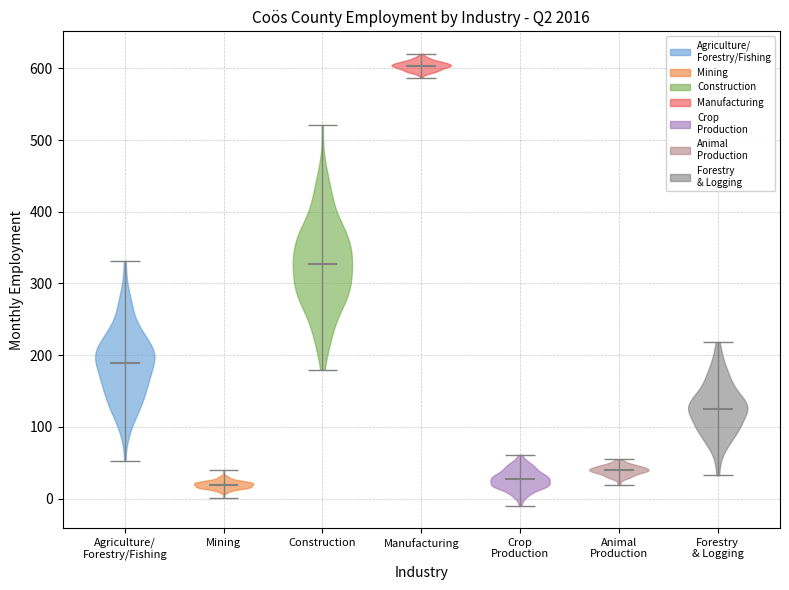

What is the lowest point the violin for Mining reaches on the y-axis? The values are not printed on the chart, so give them approximately, as read against the axis.

0